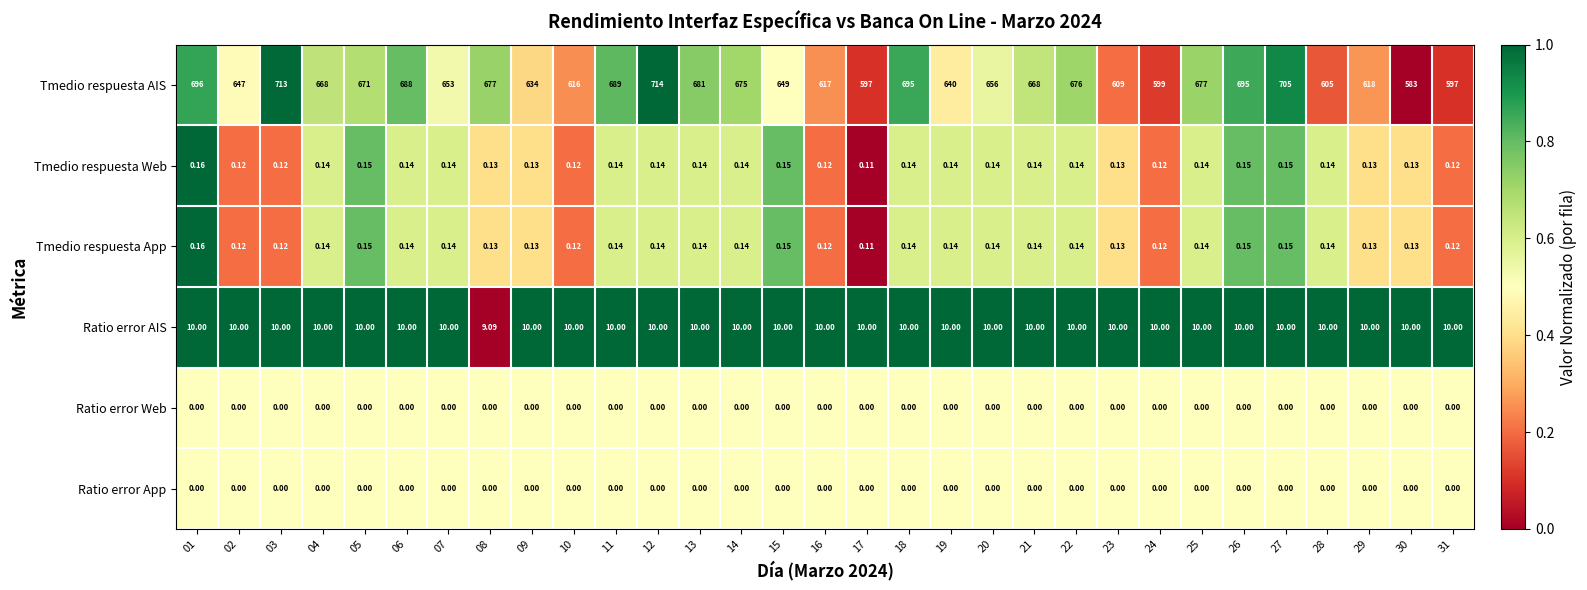

Which series has the widest spread of values?

Tmedio respuesta AIS